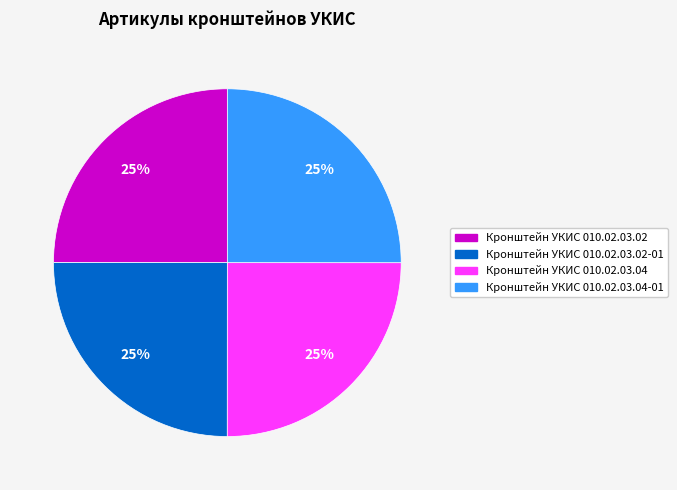

Does Кронштейн УКИС 010.02.03.04-01 account for over 50% of the chart?

No